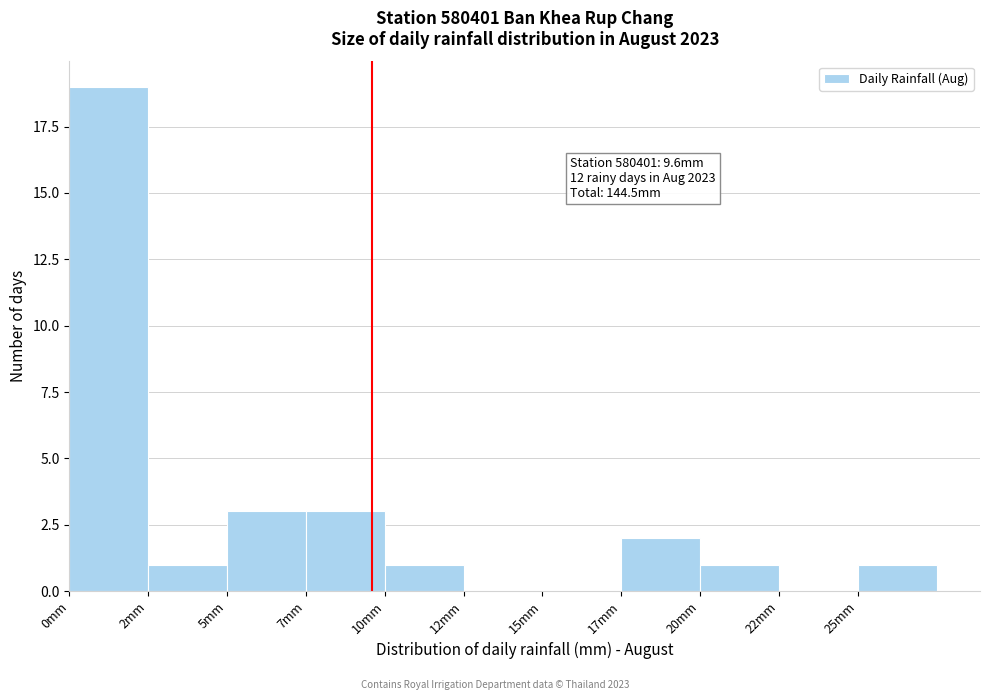

Reading left to right, list all the values displayed in this chart.

0mm=19	2mm=1	5mm=3	7mm=3	10mm=1	12mm=0	15mm=0	17mm=2	20mm=1	22mm=0	25mm=1